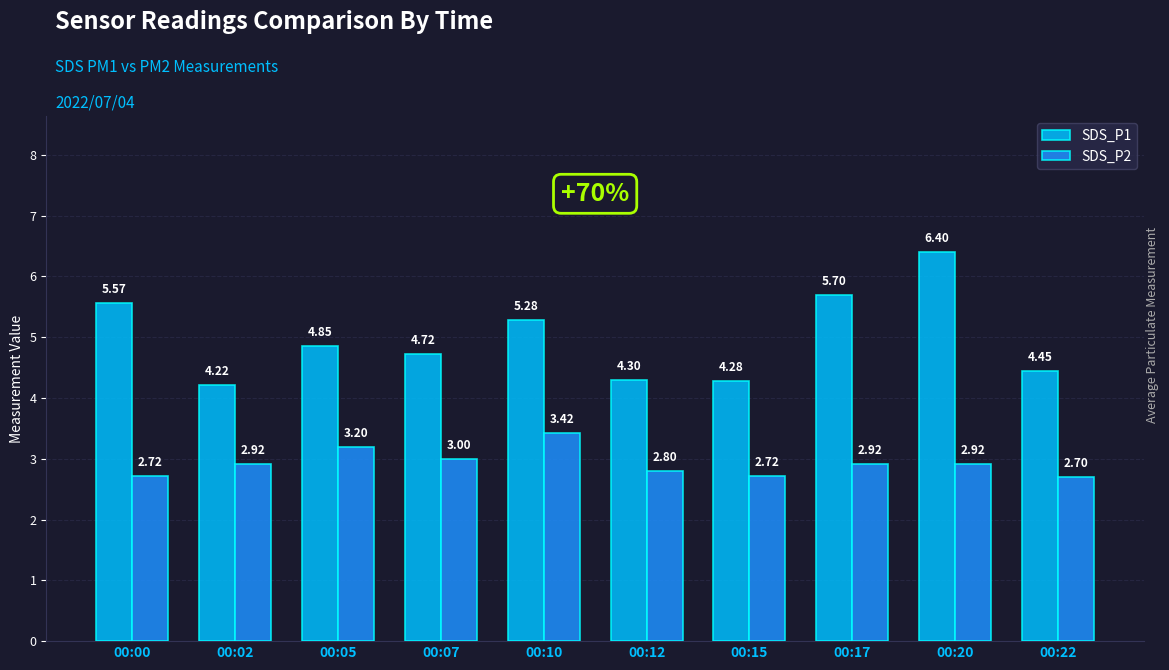

What are all the series names shown in the legend?

SDS_P1, SDS_P2